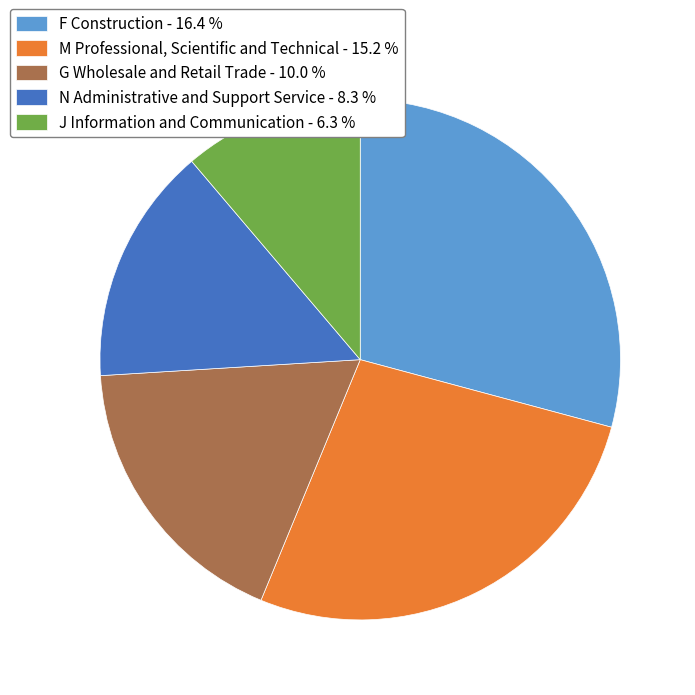

Rank the categories by value from highest to lowest.

F Construction, M Professional, Scientific and Technical, G Wholesale and Retail Trade, N Administrative and Support Service, J Information and Communication